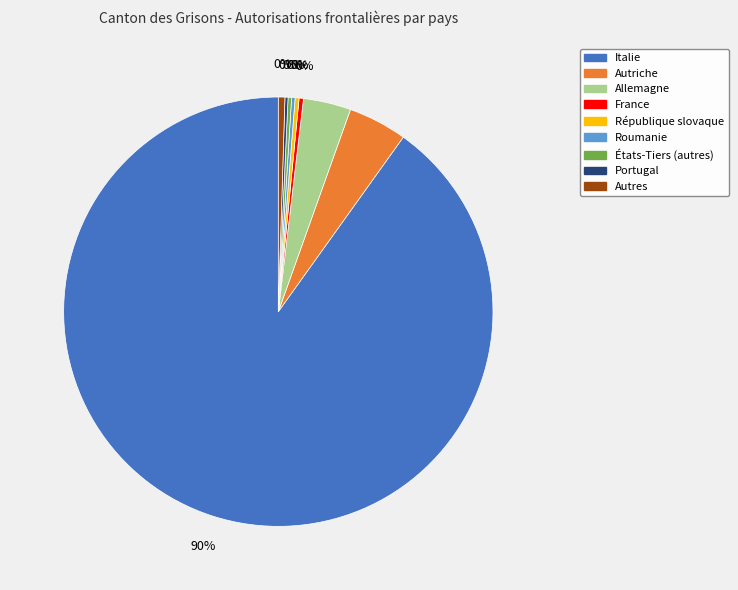

Approximately how many times larger is the value at Autres compared to République slovaque?

1.7